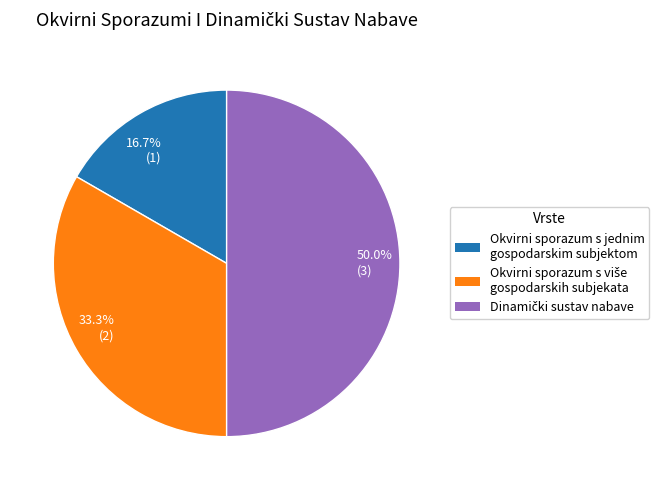

To the nearest percent, what is the average slice percentage?

33%